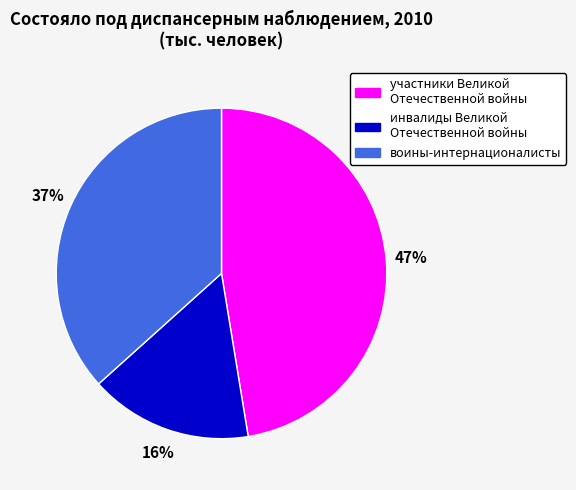

How many slices are in this pie chart?

3